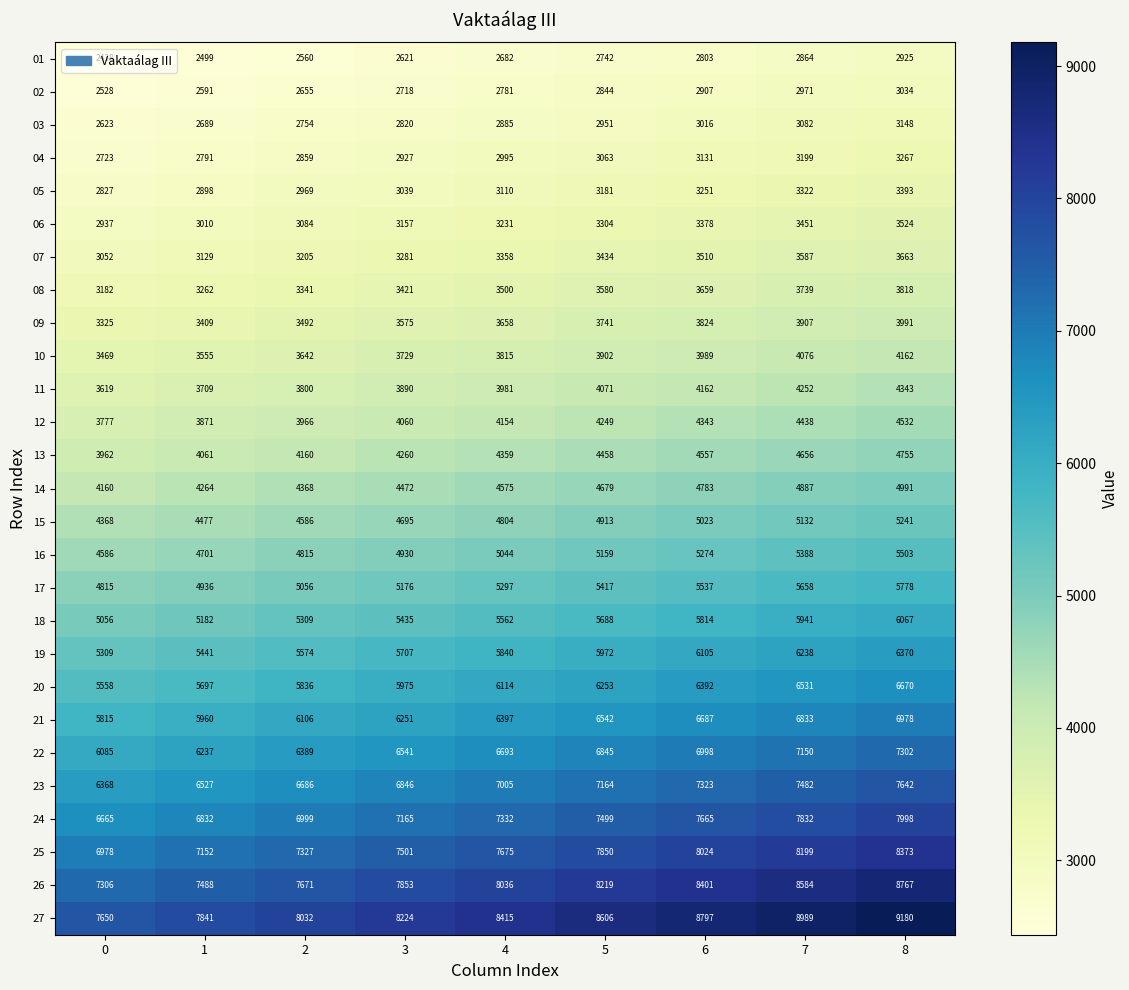

The value of 26 at 4 is 3238. True or false?

False